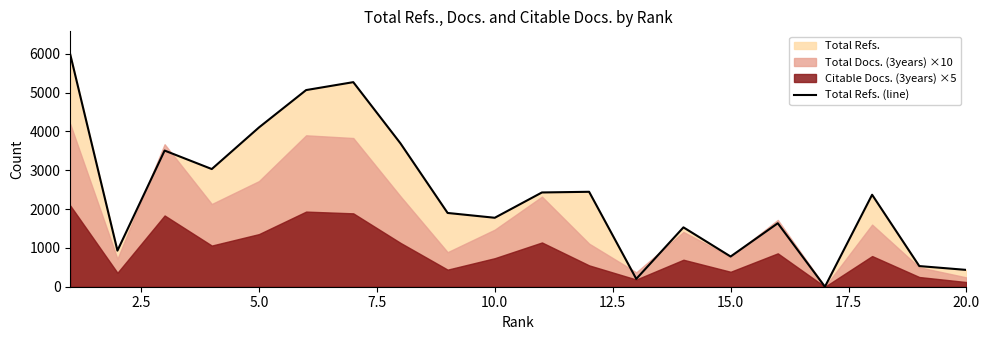

What is the difference between the maximum and second lowest values?

5778